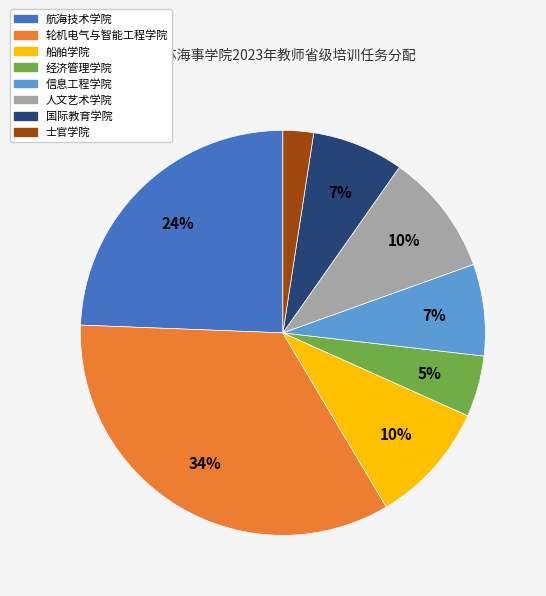

To the nearest percent, what is the difference between the largest and smallest slice percentages?

32%